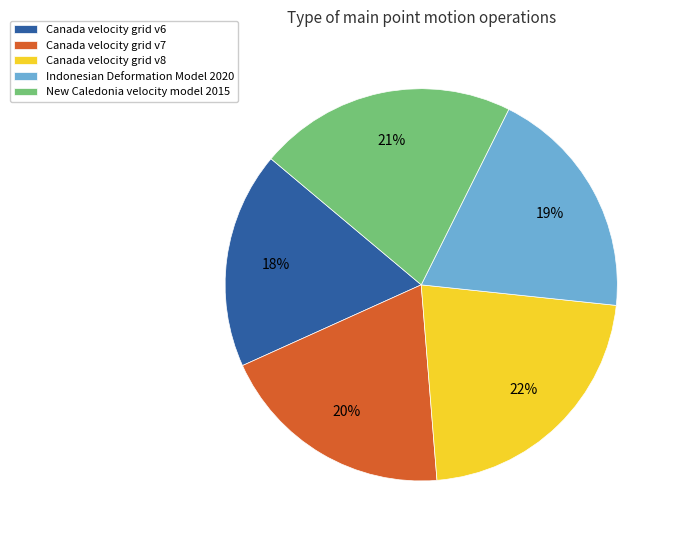

Is it true that Canada velocity grid v6 is 11% of the pie?

False